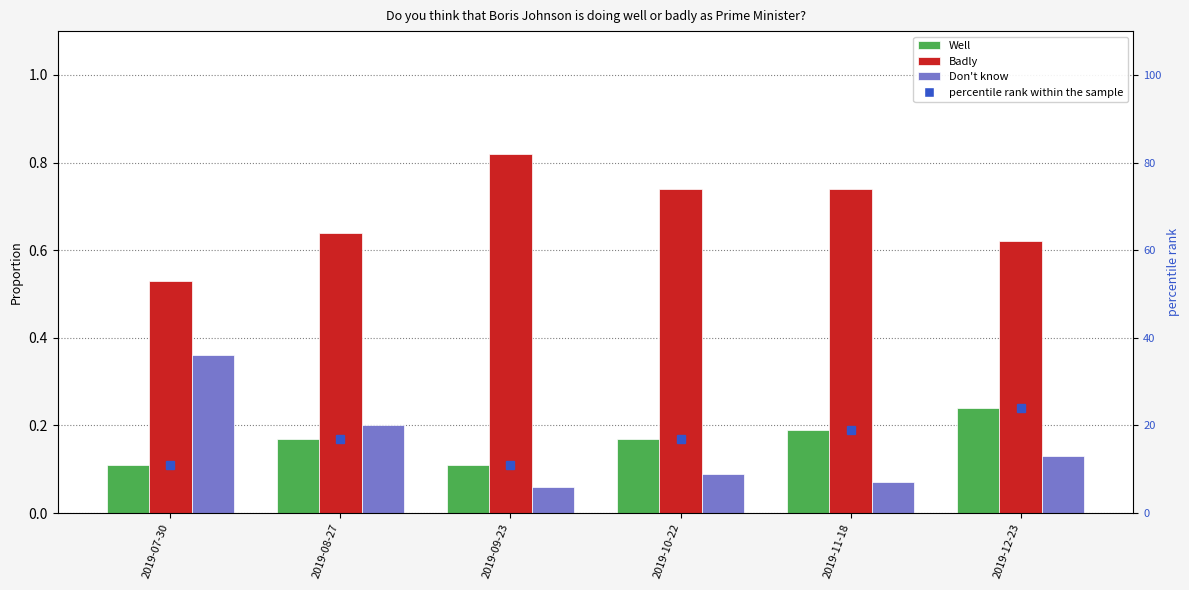

What is the average value of the Don't know series?

0.2